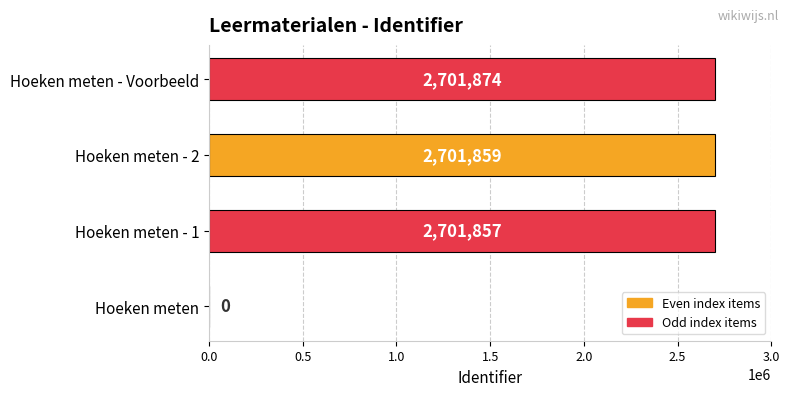

Reading bottom to top, extract all data points from this chart.

Hoeken meten=0	Hoeken meten - 1=2701857	Hoeken meten - 2=2701859	Hoeken meten - Voorbeeld=2701874